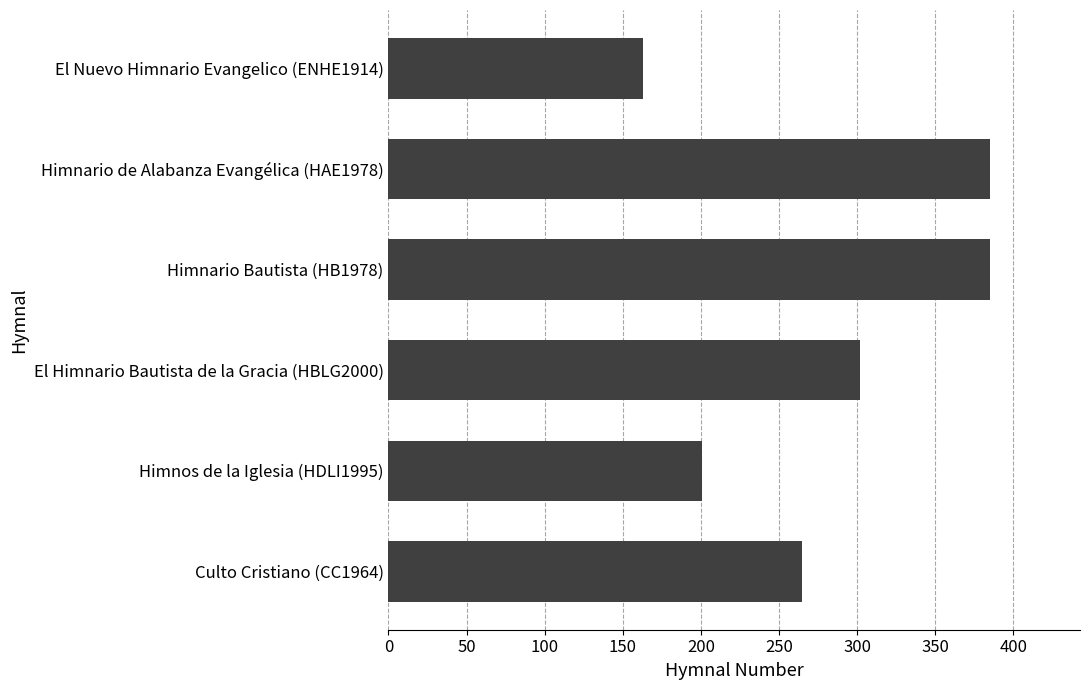

The chart shows a value of 110 at Himnario de Alabanza Evangélica (HAE1978). True or false?

False